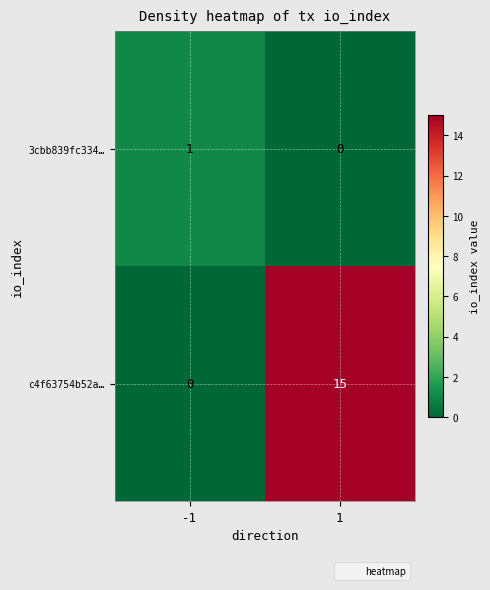

What is the difference between the c4f63754b52a… values at 1 and -1?

15